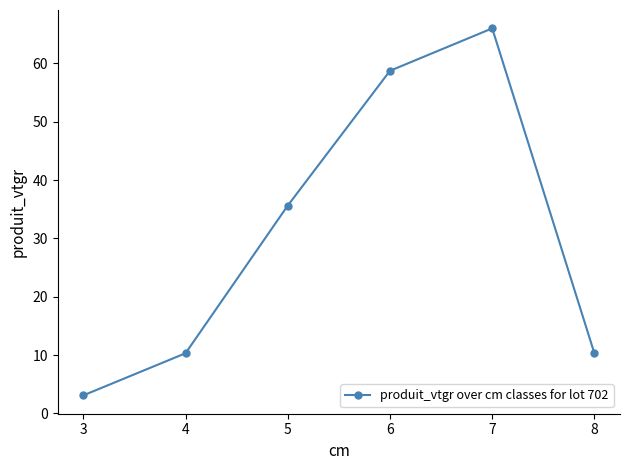

What is the difference between the second highest and minimum values?

55.6